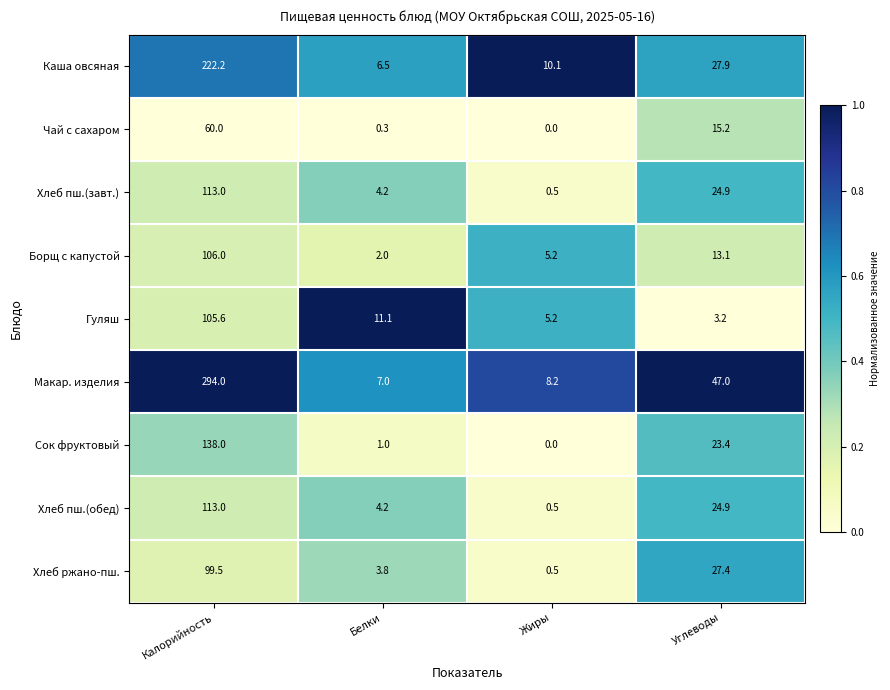

How many distinct data groups are displayed?

9